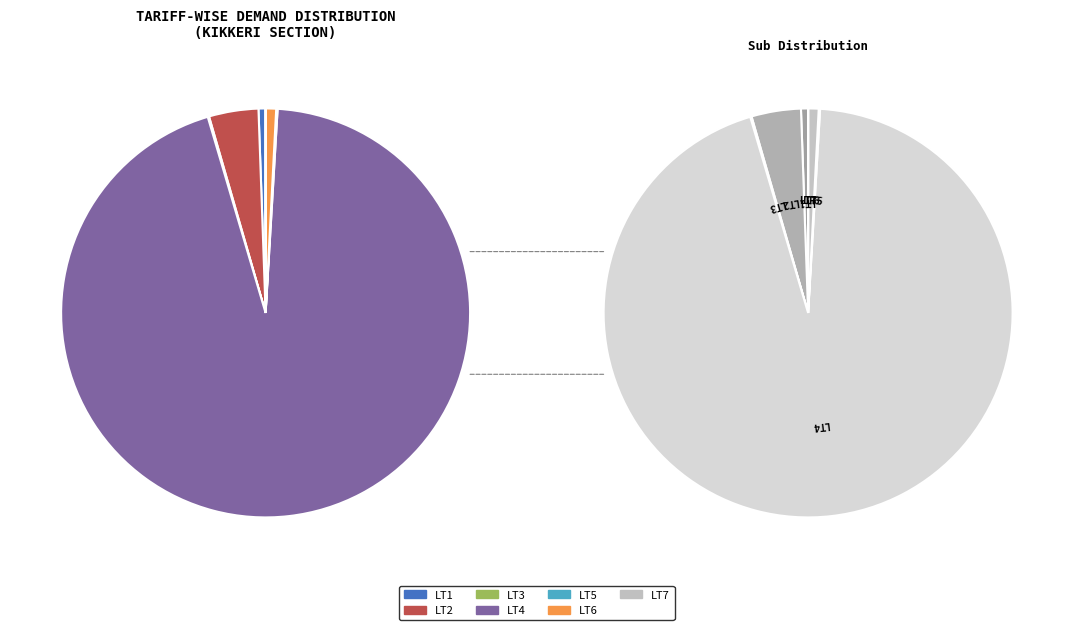

Count the number of slices in the pie.

7